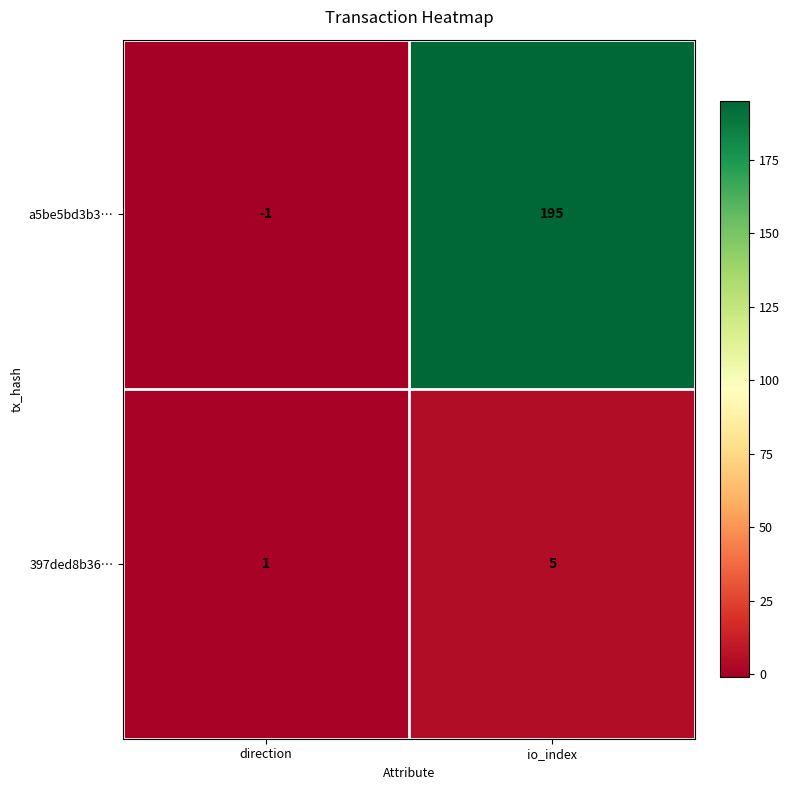

Rank the series by their average value, from highest to lowest.

a5be5bd3b3…, 397ded8b36…